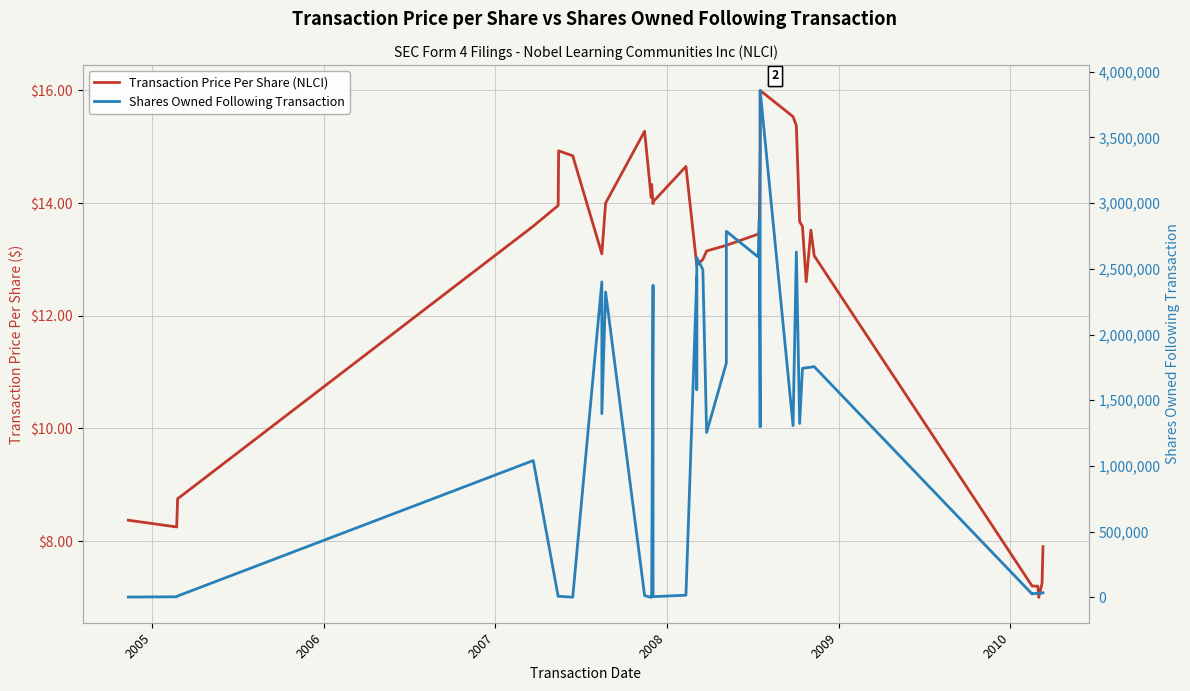

Reading right to left, transcribe all the data shown in this chart.

Transaction Price Per Share (NLCI): 7.9	7.2	7.0	7.2	7.2	7.2	13.1	13.5	12.6	13.6	13.7	15.4	15.5	16.0	15.0	13.5	13.4	13.2	13.2	13.2	13.0	12.9	12.9	12.9	14.7	14.0	14.0	14.3	14.1	15.3	14.0	13.1	13.1	14.8	14.9	14.0	13.6	8.8	8.2	8.4
Shares Owned Following Transaction: 35521.0	33471.0	33021.0	30521.0	29264.0	25521.0	1755989.0	1752006.0	1747006.0	1742842.0	1323692.0	2628184.0	1307392.0	3857171.0	1298192.0	2870835.0	2589584.0	2785835.0	1782969.0	1254792.0	2494384.0	2585835.0	1582969.0	2434384.0	17079.0	6000.0	2374384.0	11500.0	500.0	14079.0	2323384.0	1397969.0	2400835.0	2000.0	9000.0	8000.0	1041549.0	11000.0	5000.0	3000.0